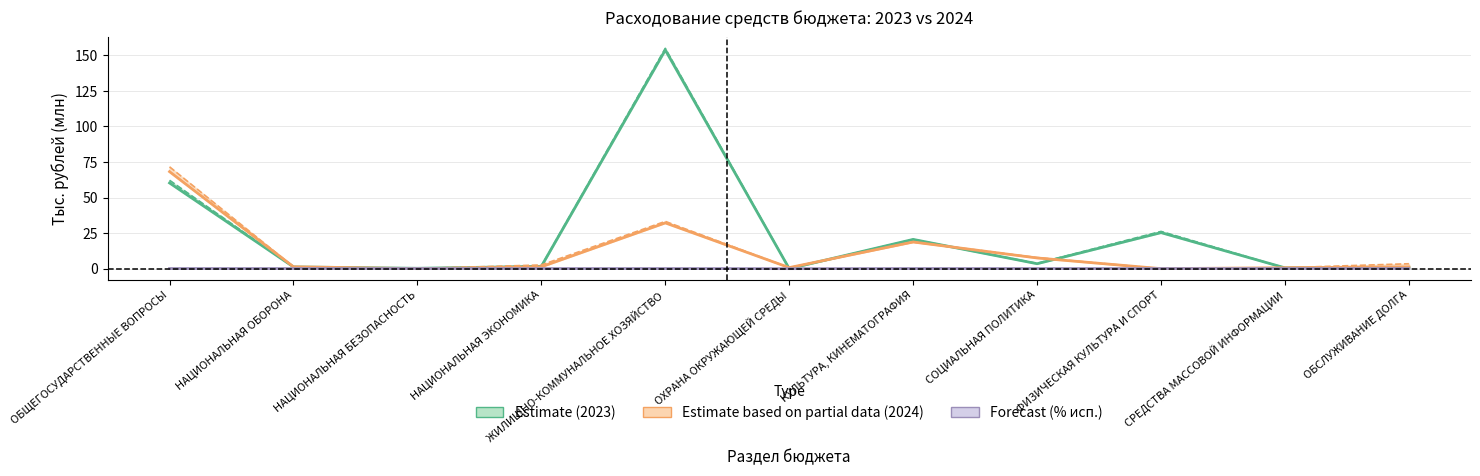

How many positive values does the Ассигнования 2024 series have?

9